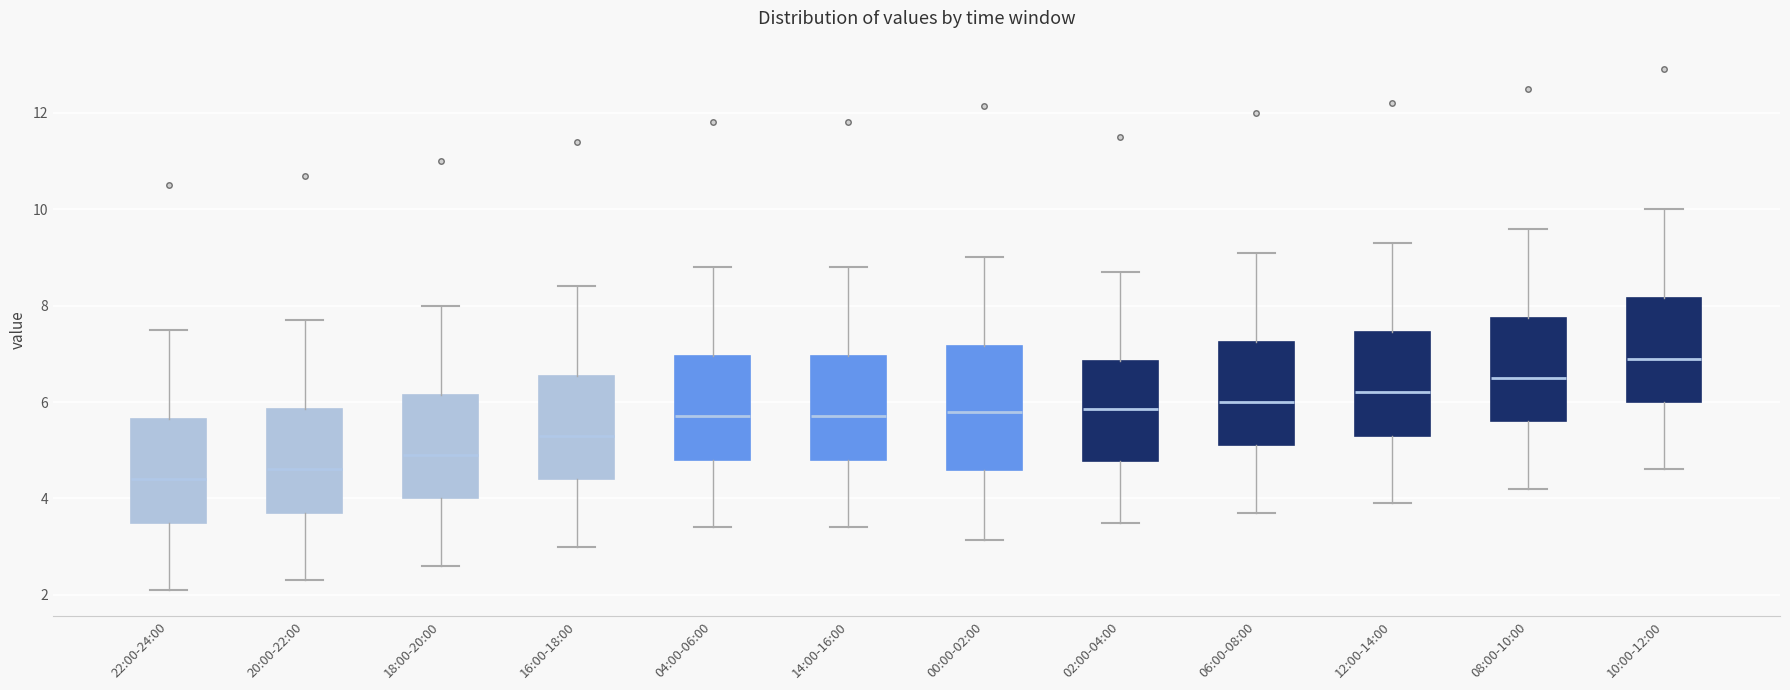

Reading left to right, transcribe this box plot: for each box, give where its median line is, the range the box spans, and where its two whiskers end, as read against the y-axis. The values are not printed on the chart, so give them approximately, as read against the axis.

22:00-24:00: median 4.4, box 3.6 to 5.6, whiskers 2.2 to 7.6
20:00-22:00: median 4.6, box 3.8 to 5.8, whiskers 2.4 to 7.8
18:00-20:00: median 5.0, box 4.0 to 6.2, whiskers 2.6 to 8.0
16:00-18:00: median 5.4, box 4.4 to 6.6, whiskers 3.0 to 8.4
04:00-06:00: median 5.8, box 4.8 to 7.0, whiskers 3.4 to 8.8
14:00-16:00: median 5.8, box 4.8 to 7.0, whiskers 3.4 to 8.8
00:00-02:00: median 5.8, box 4.6 to 7.2, whiskers 3.2 to 9.0
02:00-04:00: median 5.8, box 4.8 to 6.8, whiskers 3.6 to 8.8
06:00-08:00: median 6.0, box 5.2 to 7.2, whiskers 3.8 to 9.2
12:00-14:00: median 6.2, box 5.4 to 7.4, whiskers 4.0 to 9.4
08:00-10:00: median 6.6, box 5.6 to 7.8, whiskers 4.2 to 9.6
10:00-12:00: median 7.0, box 6.0 to 8.2, whiskers 4.6 to 10.0